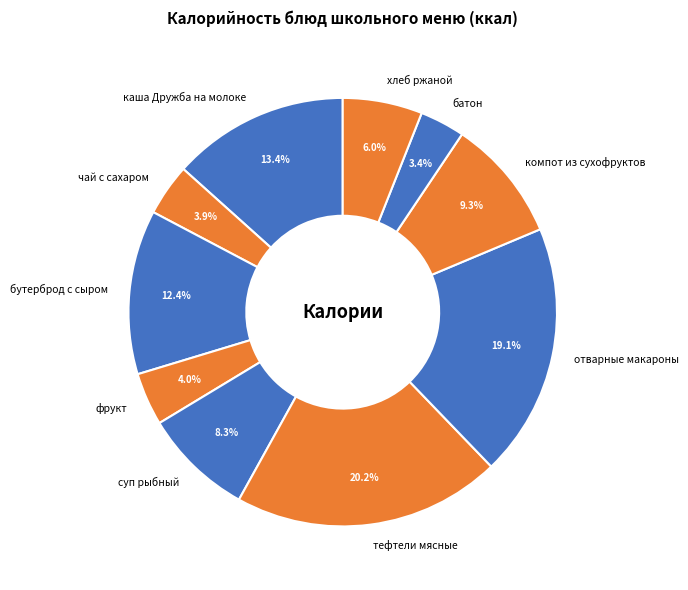

To the nearest percent, what is the average slice percentage?

10%